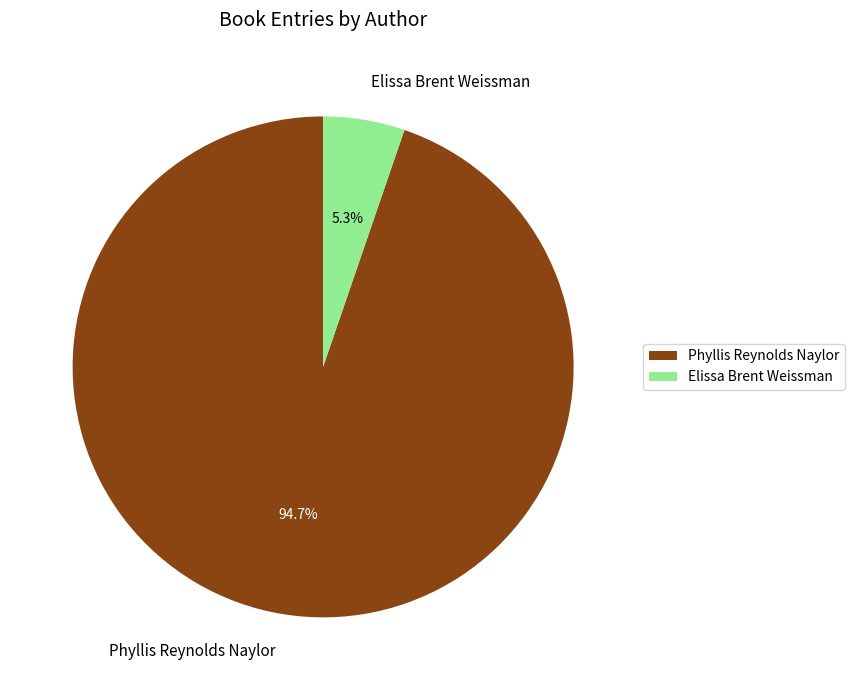

Which category has the biggest portion of the pie?

Phyllis Reynolds Naylor